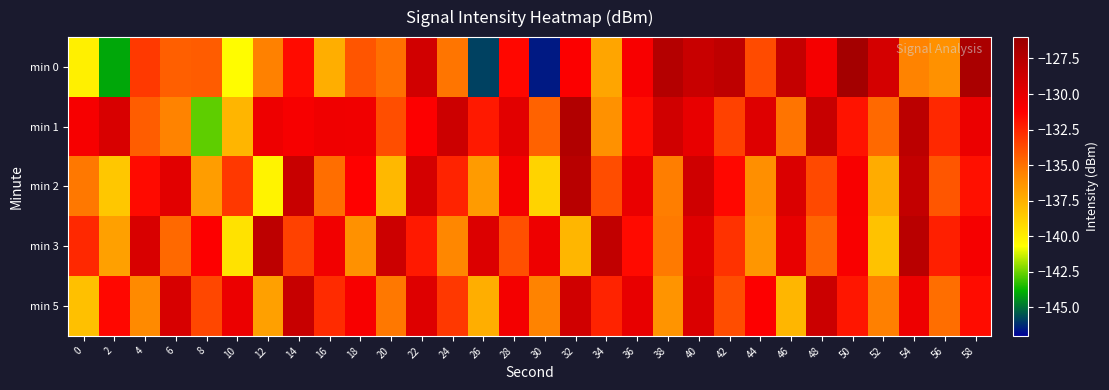

Which series has the largest range (max minus min)?

min 0